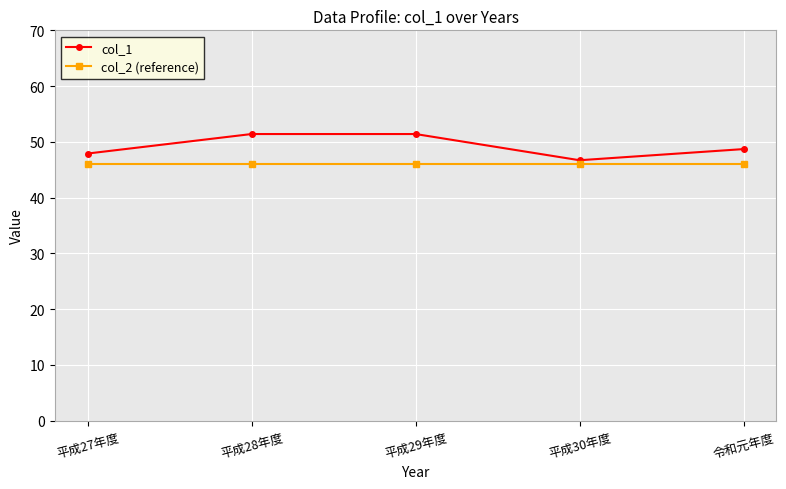

Rank the series by their maximum value, from lowest to highest.

col_2 (reference), col_1